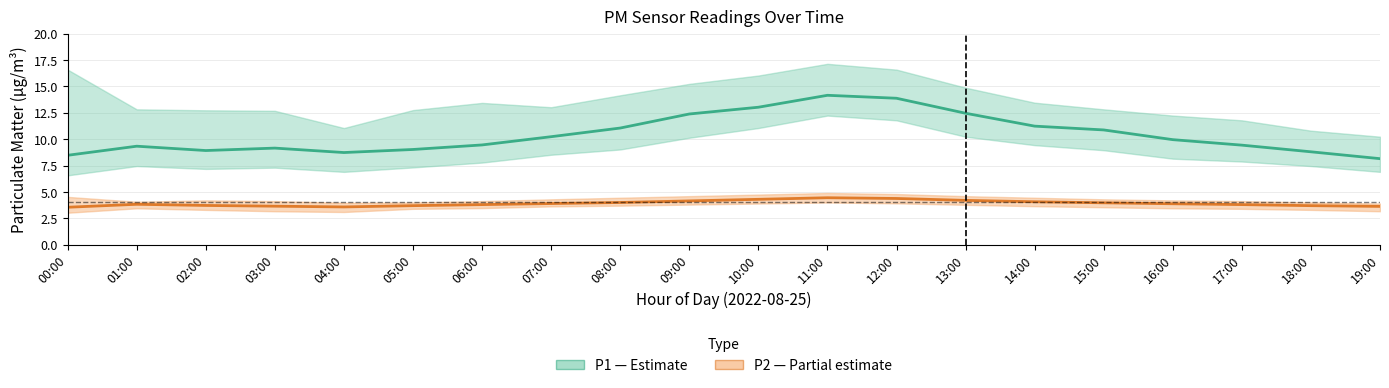

Which category has the lowest value in the P1 (PM10) series?

19:00